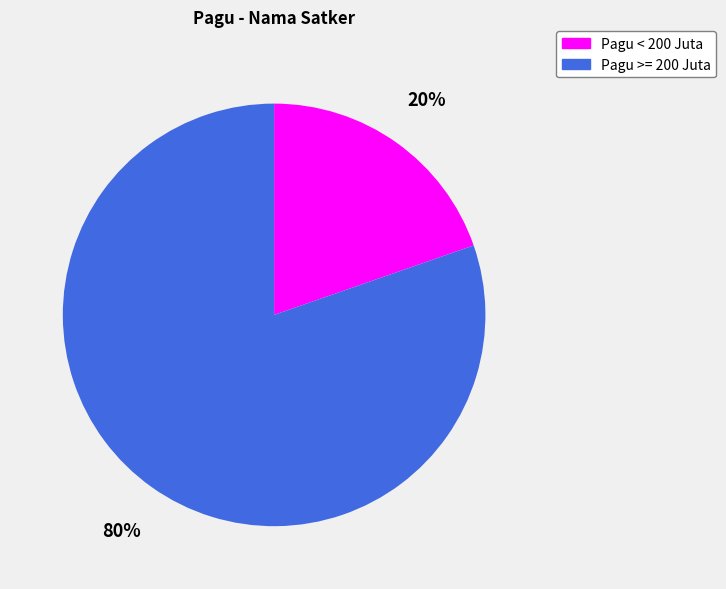

To the nearest percent, what is the average slice percentage?

50%